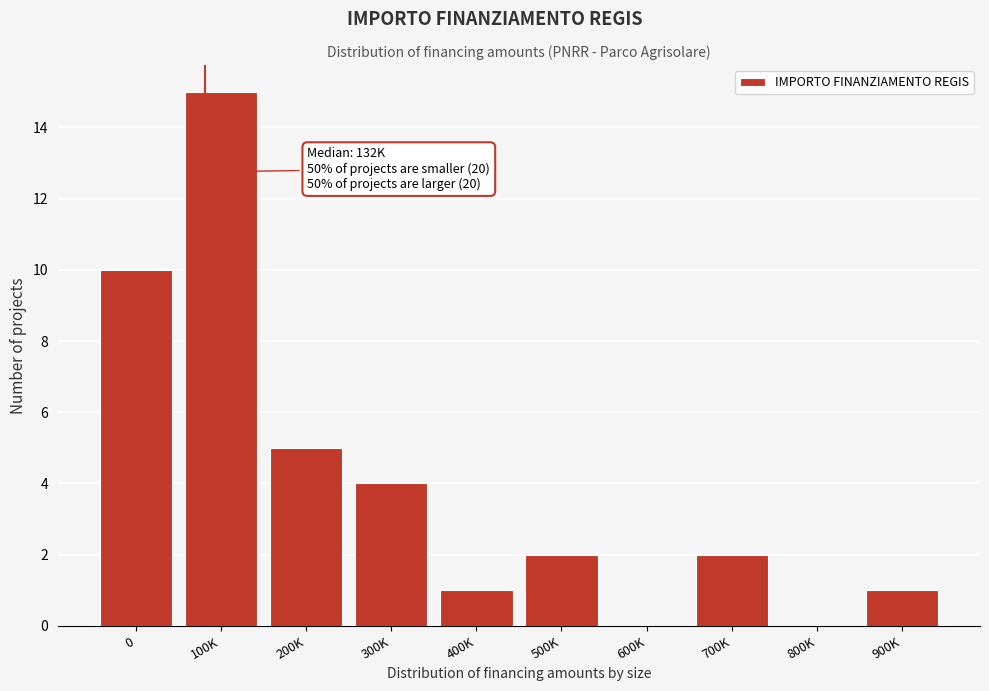

Reading left to right, extract all data points from this chart.

0=10	100K=15	200K=5	300K=4	400K=1	500K=2	600K=0	700K=2	800K=0	900K=1